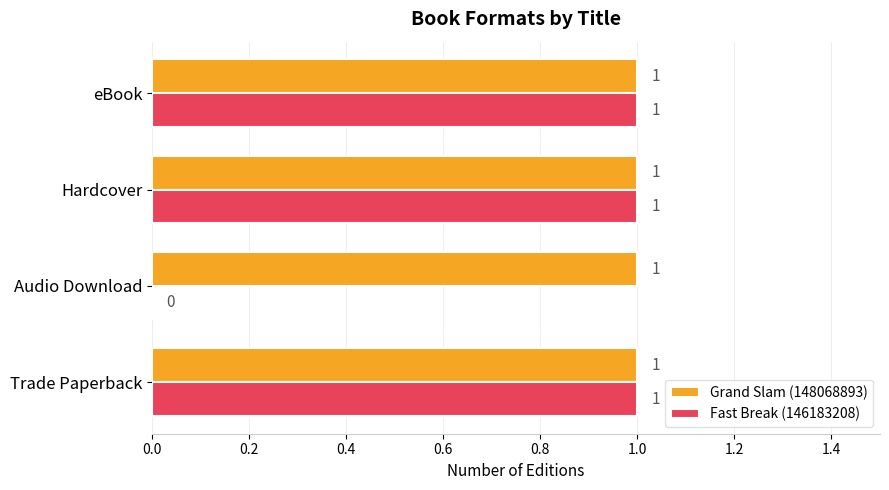

Where is Fast Break (146183208) nearest to the value 0?

Audio Download